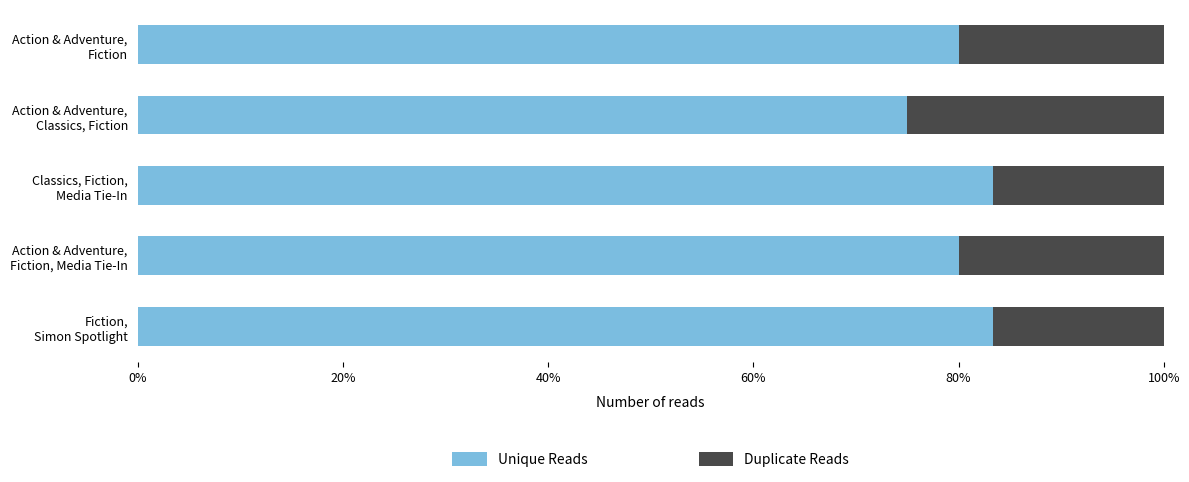

What is the sum of all Duplicate Reads values?

1.0